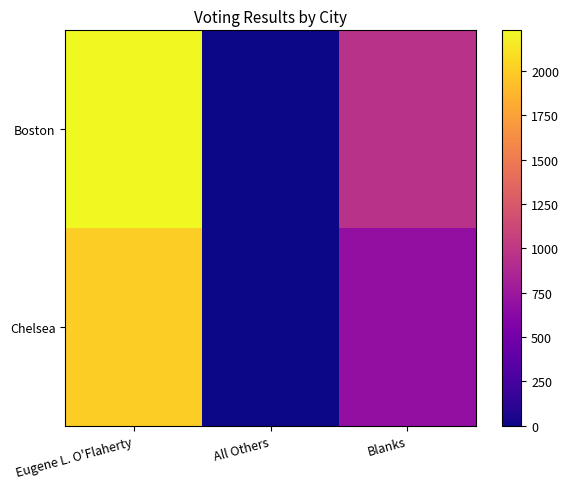

Rank the series by their maximum value, from lowest to highest.

Chelsea, Boston